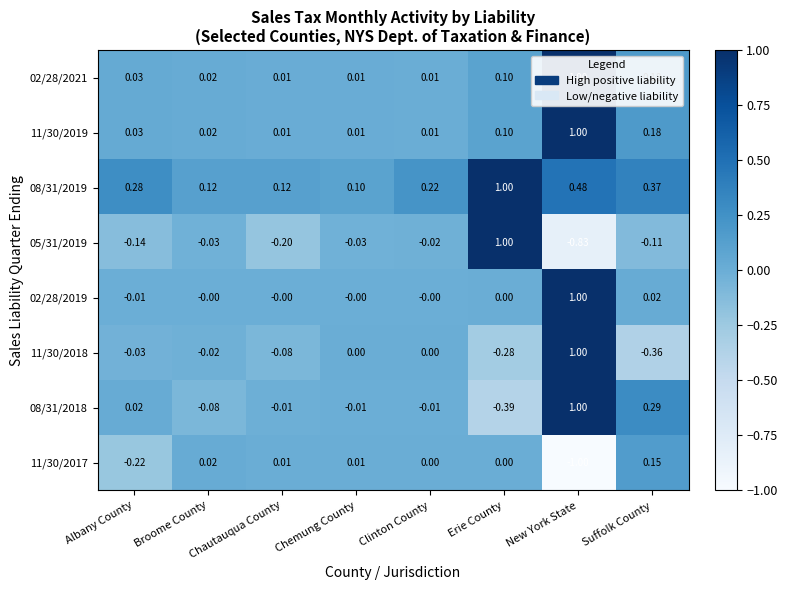

At which label does 11/30/2017 reach its peak?

Suffolk County